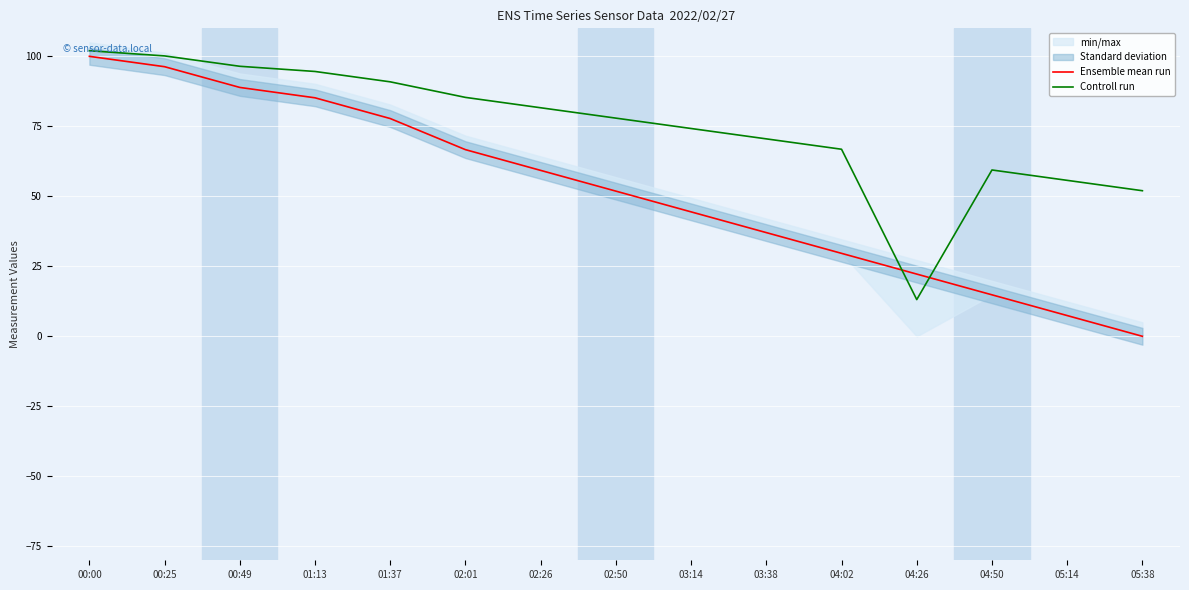

Between 00:25 and 04:26, which series saw the biggest shift?

Controll run